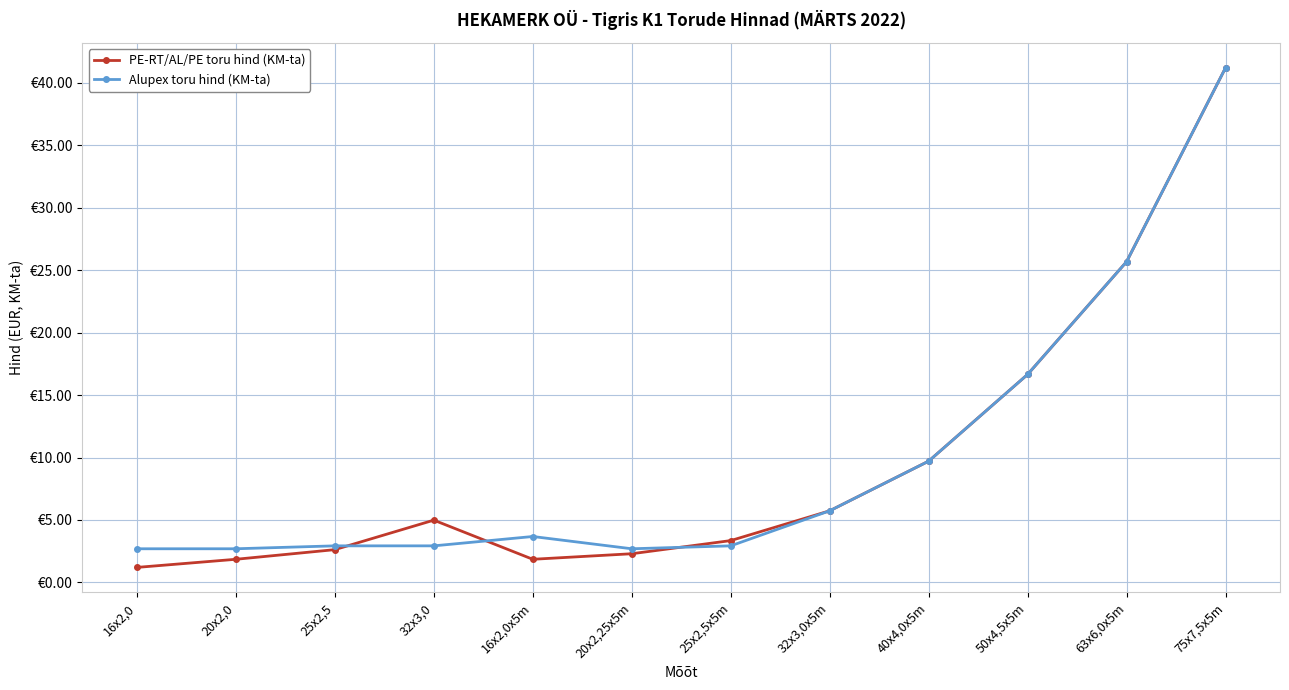

The PE-RT/AL/PE toru hind (KM-ta) series shows 9.7 at 40x4,0x5m. True or false?

True